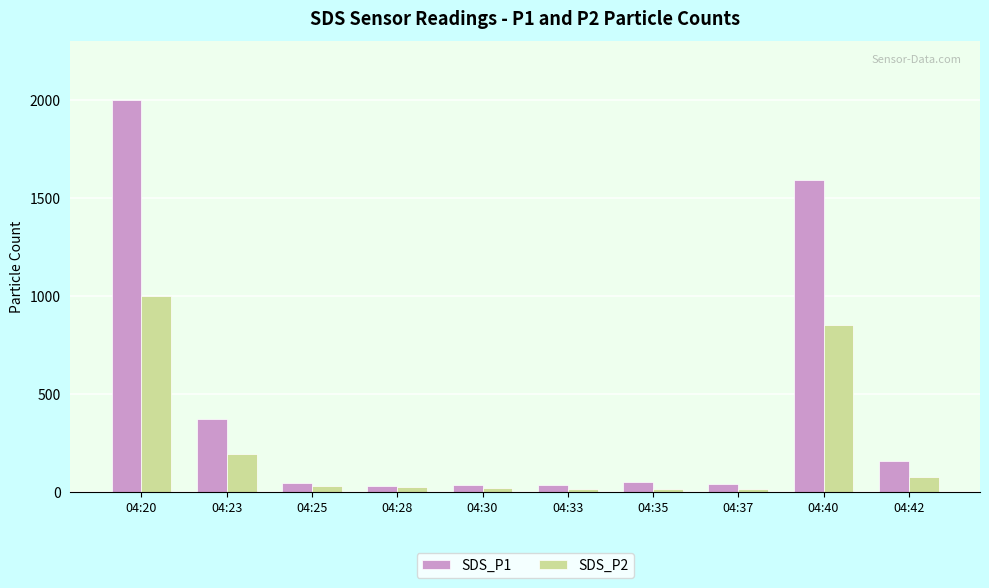

The value of SDS_P2 at 04:35 is 15.0. True or false?

True